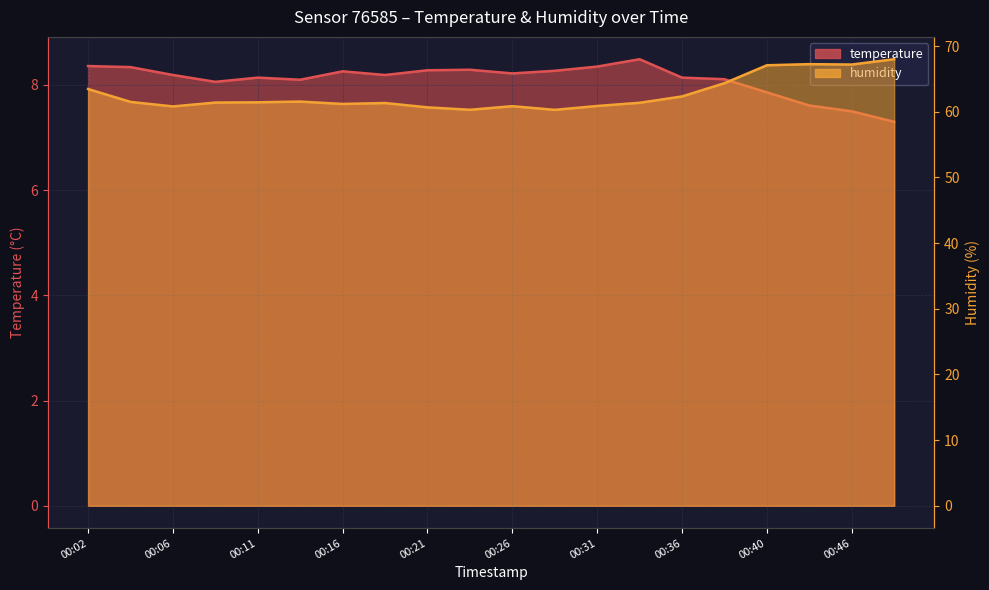

What is the difference between the second highest and minimum values in the temperature series?

1.1